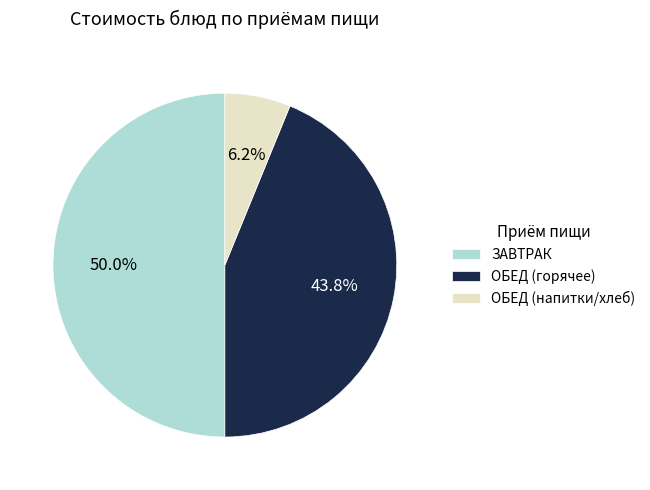

Does ОБЕД (напитки/хлеб) represent more than half of the total?

No